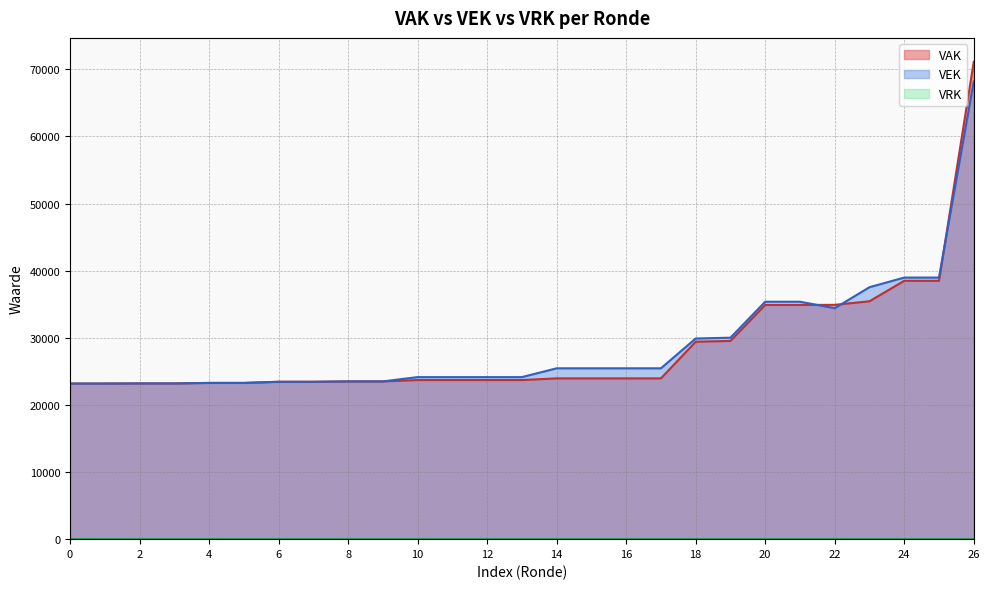

At which category is the sum across all series the highest?

26